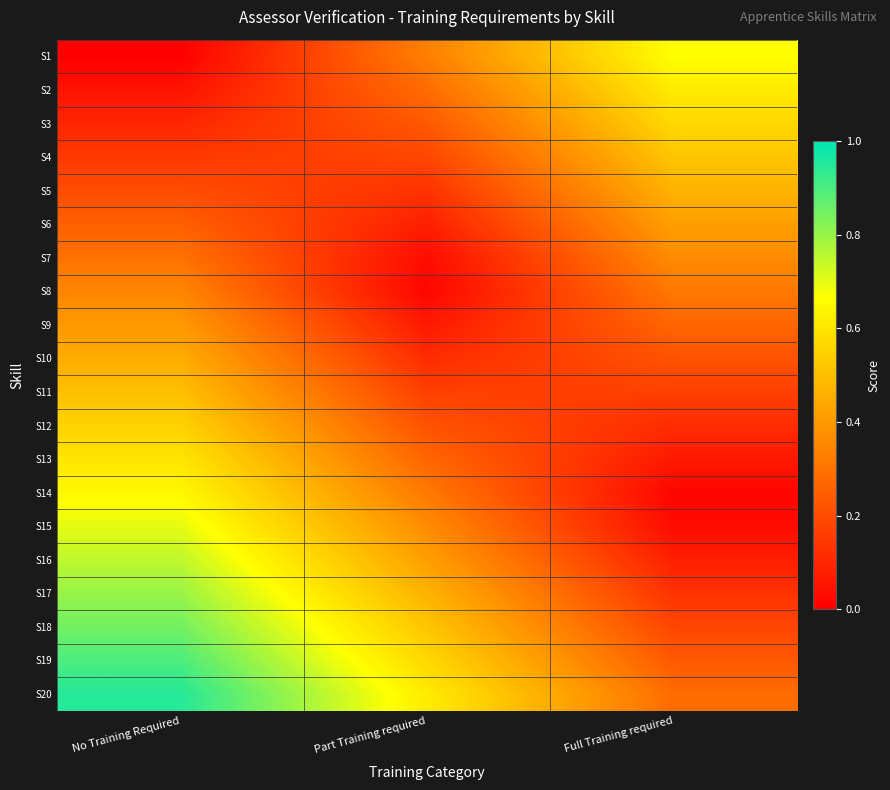

Reading right to left, transcribe all the data shown in this chart.

S1: Full Training required=0.7	Part Training required=0.3	No Training Required=0.0
S2: Full Training required=0.6	Part Training required=0.3	No Training Required=0.1
S3: Full Training required=0.6	Part Training required=0.2	No Training Required=0.1
S4: Full Training required=0.5	Part Training required=0.2	No Training Required=0.1
S5: Full Training required=0.5	Part Training required=0.1	No Training Required=0.2
S6: Full Training required=0.4	Part Training required=0.1	No Training Required=0.2
S7: Full Training required=0.4	Part Training required=0.0	No Training Required=0.3
S8: Full Training required=0.3	Part Training required=0.0	No Training Required=0.3
S9: Full Training required=0.3	Part Training required=0.1	No Training Required=0.4
S10: Full Training required=0.2	Part Training required=0.1	No Training Required=0.5
S11: Full Training required=0.2	Part Training required=0.2	No Training Required=0.5
S12: Full Training required=0.1	Part Training required=0.2	No Training Required=0.6
S13: Full Training required=0.1	Part Training required=0.3	No Training Required=0.6
S14: Full Training required=0.0	Part Training required=0.3	No Training Required=0.7
S15: Full Training required=0.0	Part Training required=0.4	No Training Required=0.7
S16: Full Training required=0.1	Part Training required=0.4	No Training Required=0.8
S17: Full Training required=0.1	Part Training required=0.5	No Training Required=0.8
S18: Full Training required=0.2	Part Training required=0.5	No Training Required=0.8
S19: Full Training required=0.2	Part Training required=0.6	No Training Required=0.9
S20: Full Training required=0.3	Part Training required=0.6	No Training Required=0.9